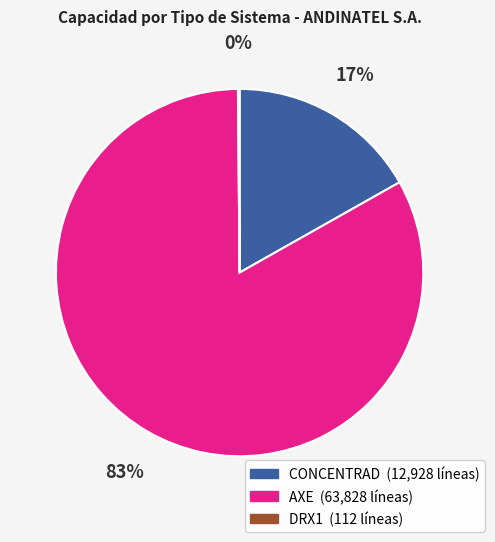

To the nearest percent, what is the difference between the largest and smallest slice percentages?

83%